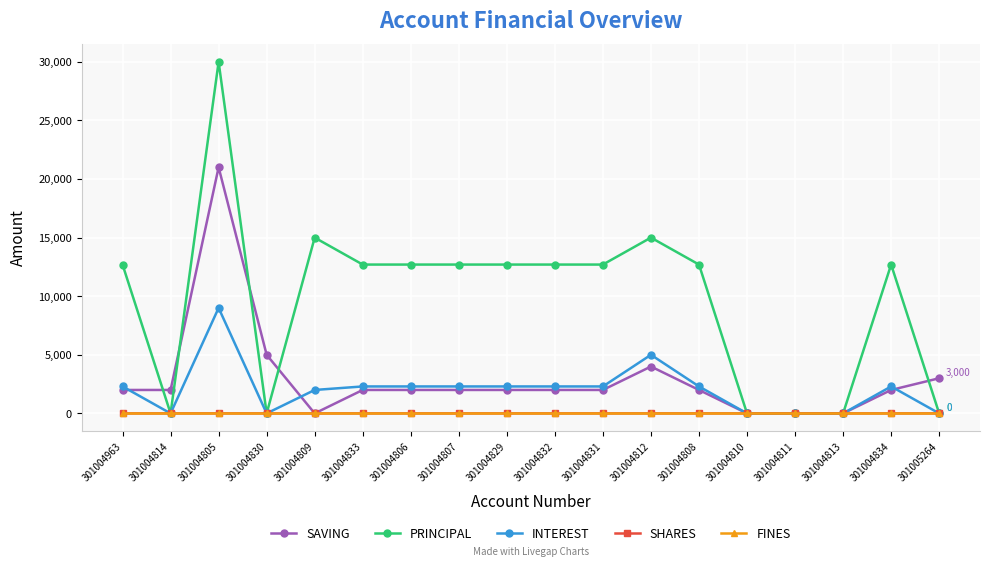

What is the average value of the SAVING series?

2944